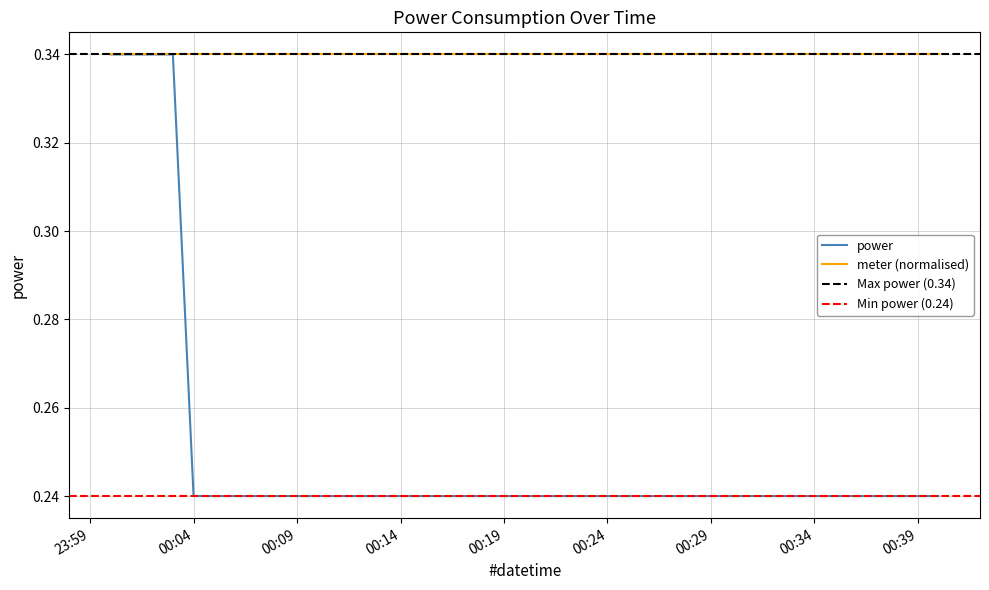

What is the sum of the values at 2021-07-04T00:28:00 and 2021-07-04T00:02:00?

0.6